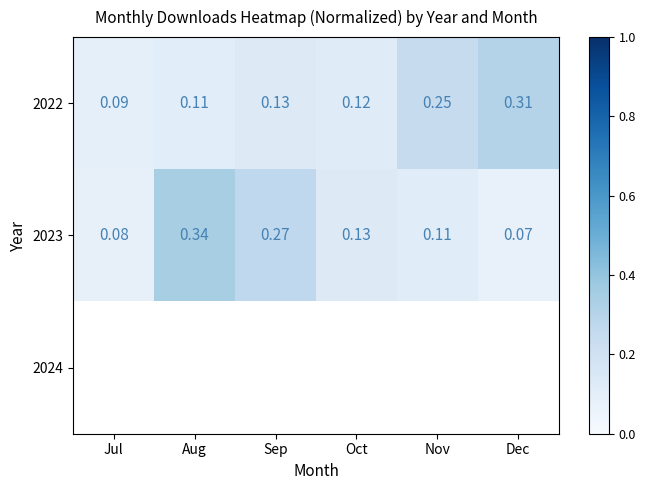

Is it true that 2022 equals 0.4 at Nov?

False